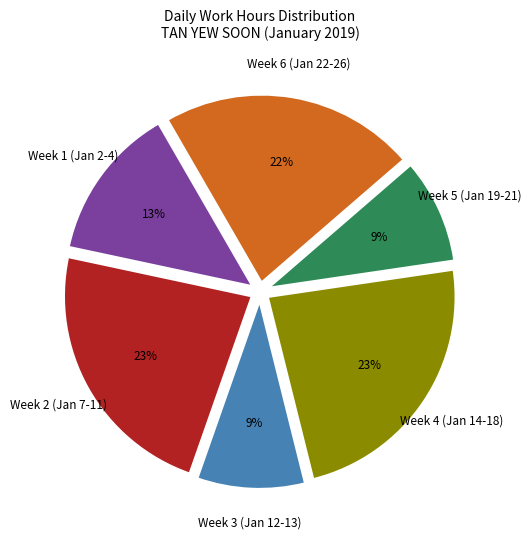

Do Week 3 (Jan 12-13) and Week 5 (Jan 19-21) together represent more than half of the pie?

No